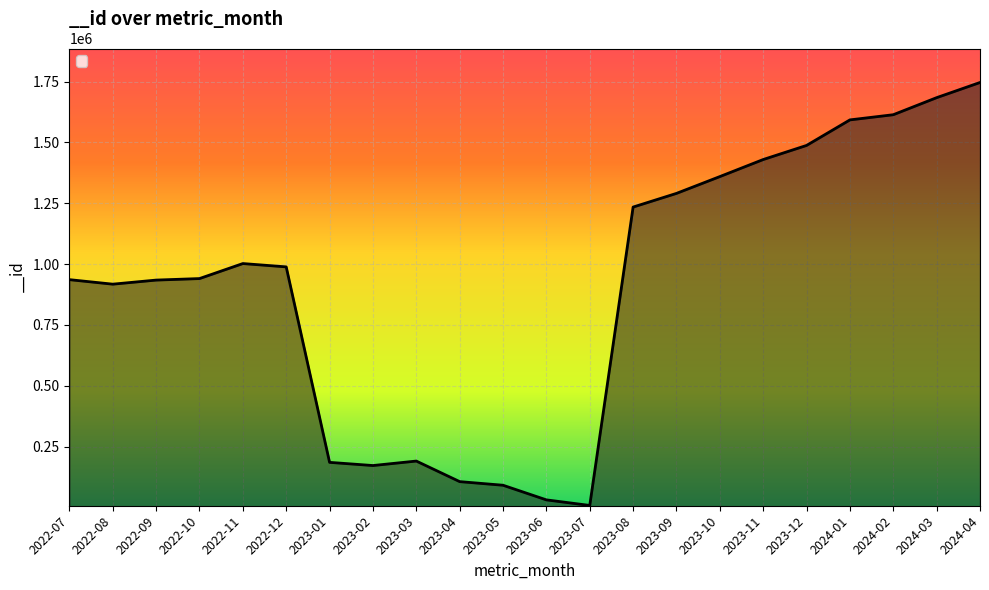

At which label does the data first exceed 988590?

2022-11